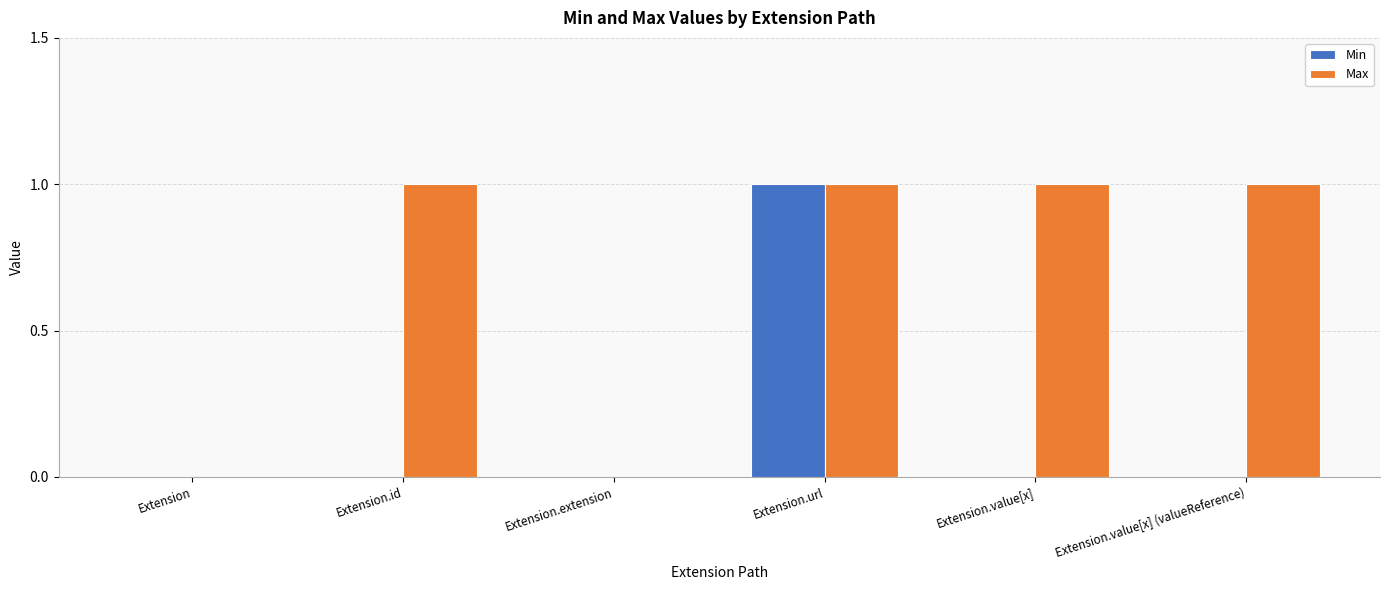

Reading right to left, transcribe all the data shown in this chart.

Min: Extension.value[x] (valueReference)=0	Extension.value[x]=0	Extension.url=1	Extension.extension=0	Extension.id=0	Extension=0
Max: Extension.value[x] (valueReference)=1	Extension.value[x]=1	Extension.url=1	Extension.extension=0	Extension.id=1	Extension=0